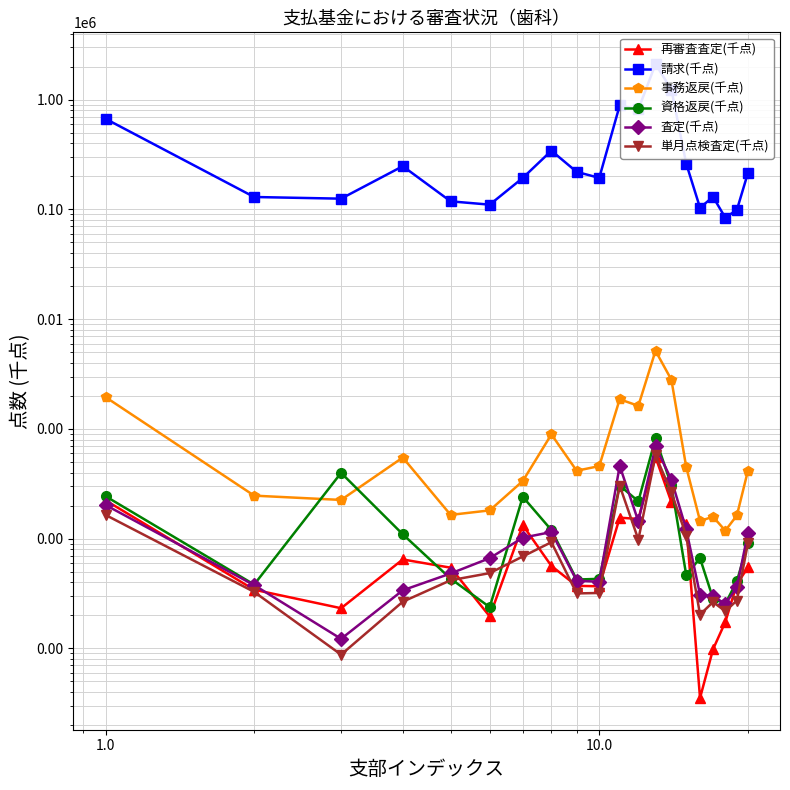

How many categories are shown in the chart?

20